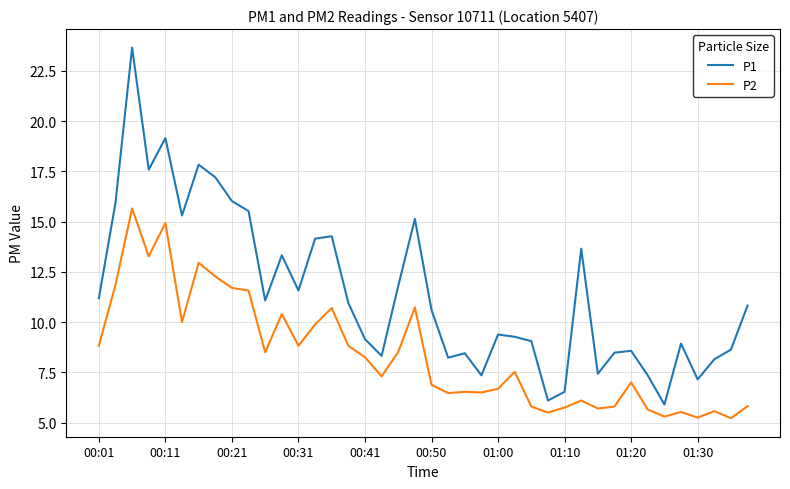

Which series has the widest spread of values?

P1